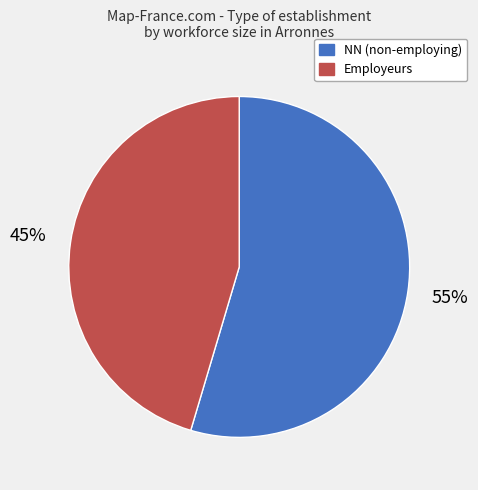

Is there a majority slice in this chart?

Yes